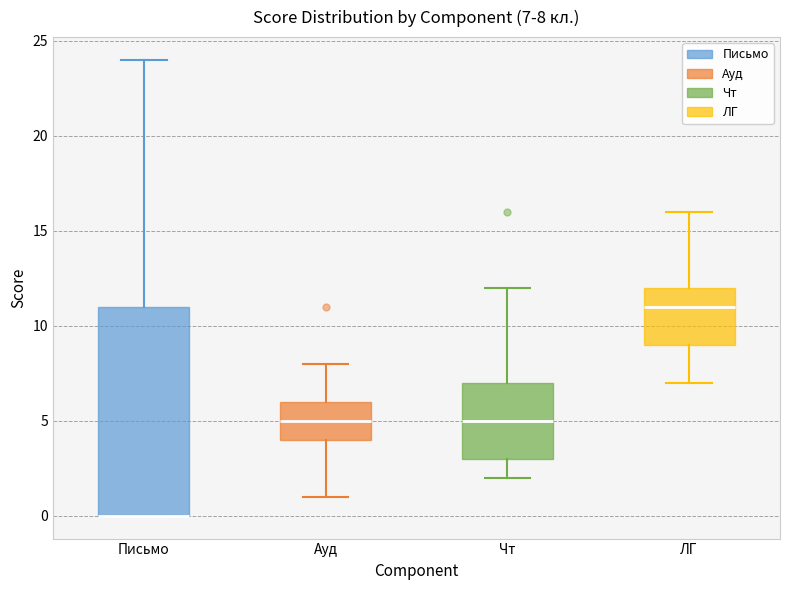

Which box is the tallest, from its lower edge to its upper edge?

Письмо